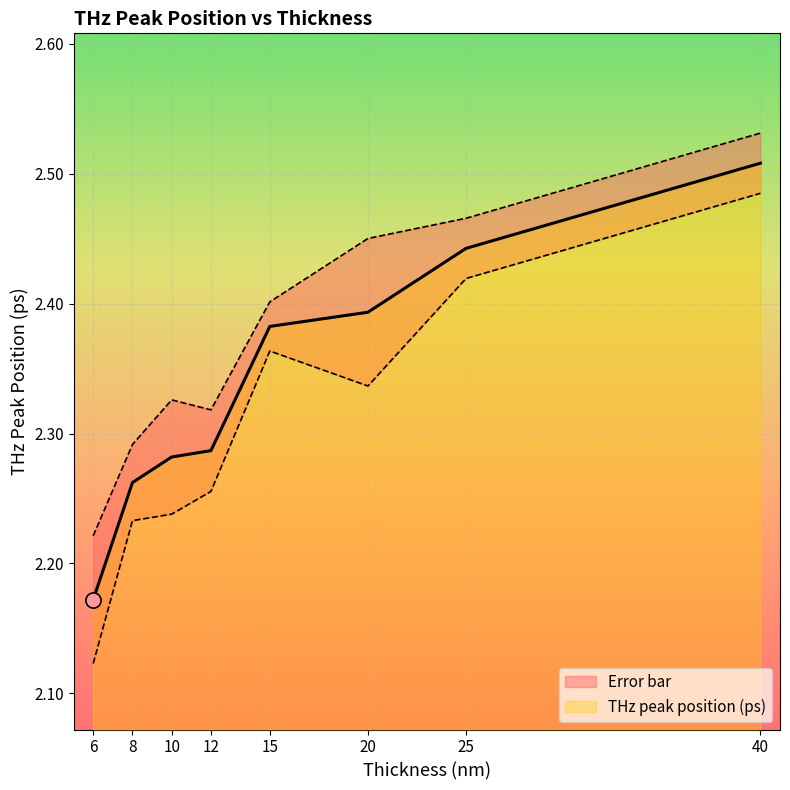

Between 15 and 6, which is larger?

15